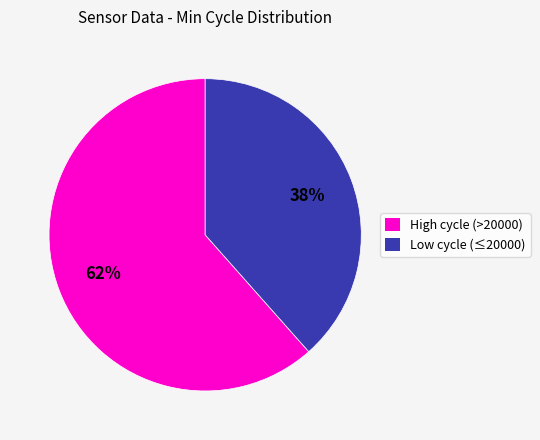

Is there any slice that represents more than half of the pie?

Yes